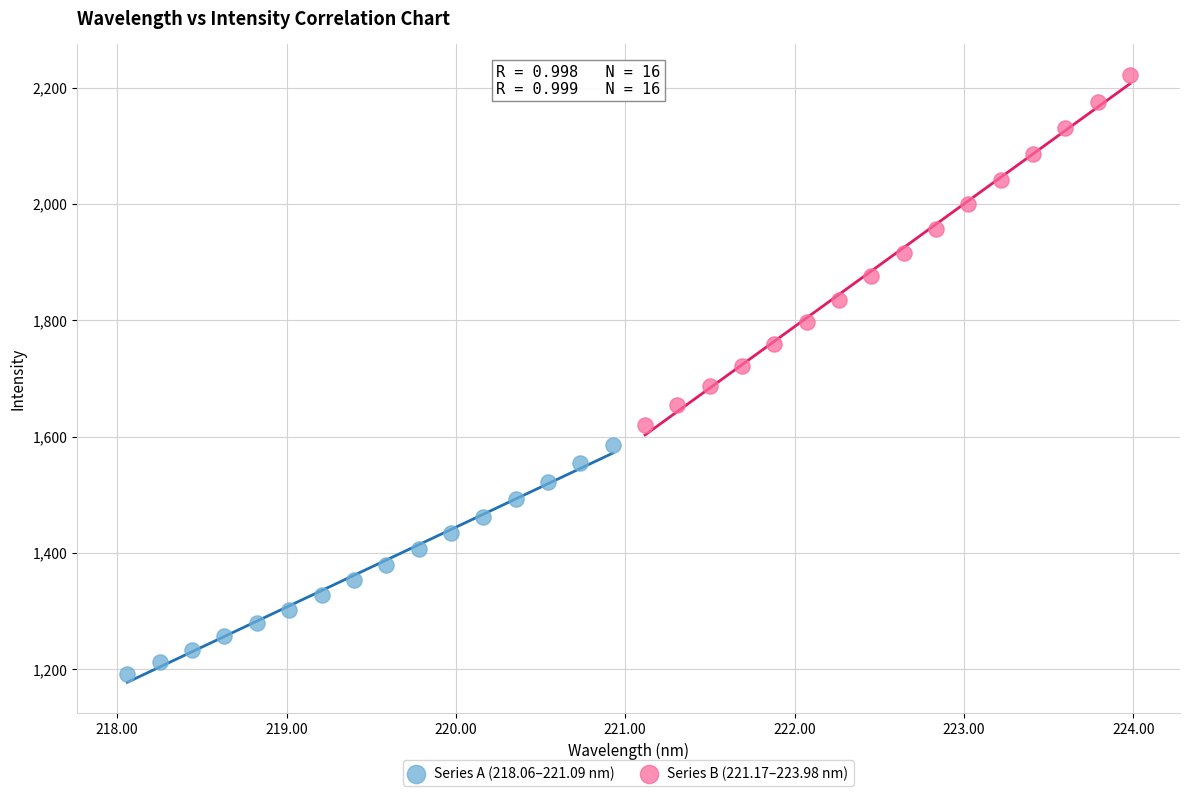

Which series contains the highest Y value?

Series B (221.17–223.98 nm)